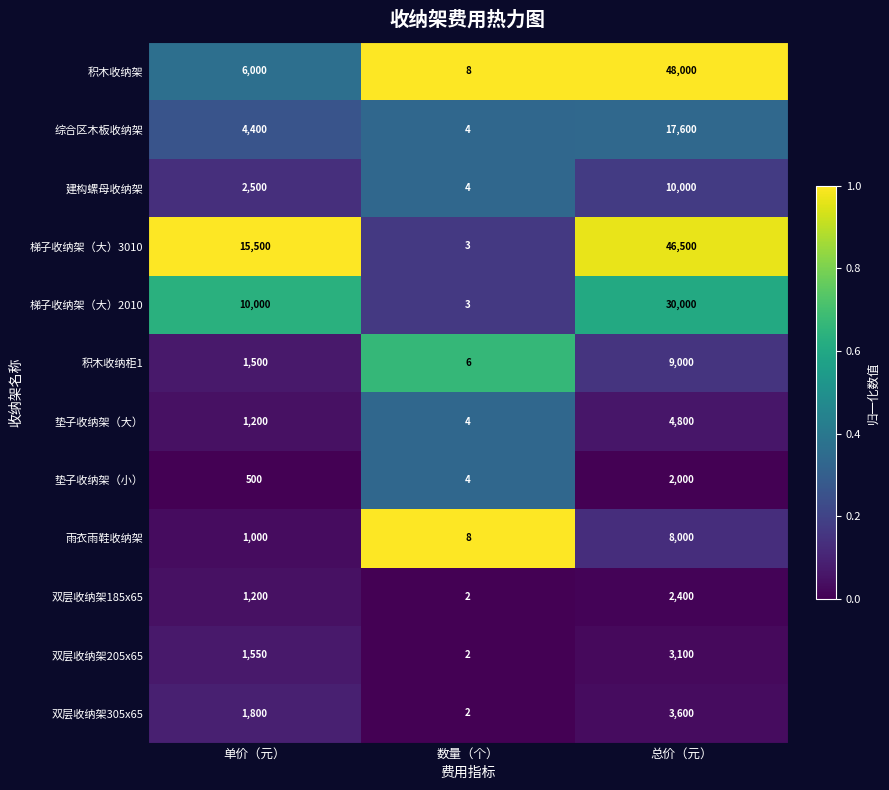

List the series in order of their peak value, highest first.

积木收纳架, 梯子收纳架（大）3010, 梯子收纳架（大）2010, 综合区木板收纳架, 建构螺母收纳架, 积木收纳柜1, 雨衣雨鞋收纳架, 垫子收纳架（大）, 双层收纳架305x65, 双层收纳架205x65, 双层收纳架185x65, 垫子收纳架（小）